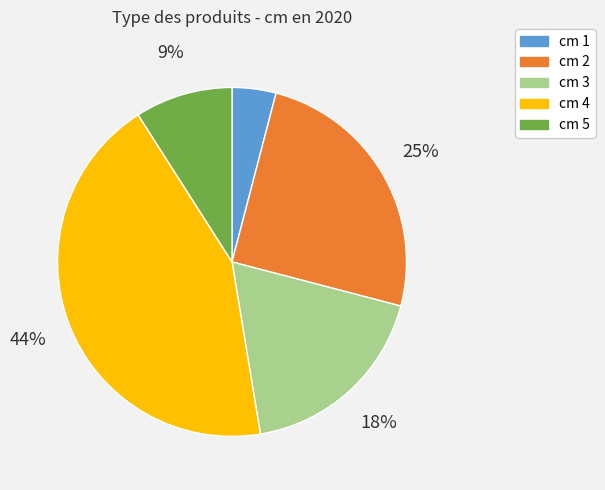

The cm 4 slice represents 53% of the pie. True or false?

False